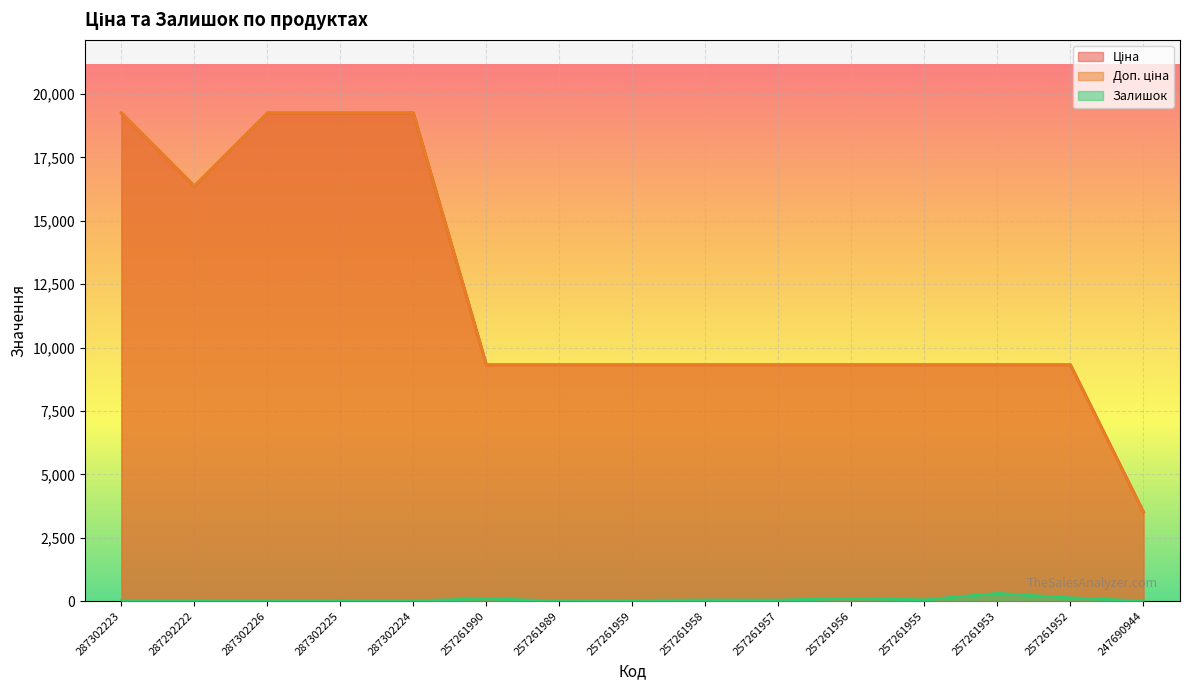

How many data points in Ціна are less than 9319?

1